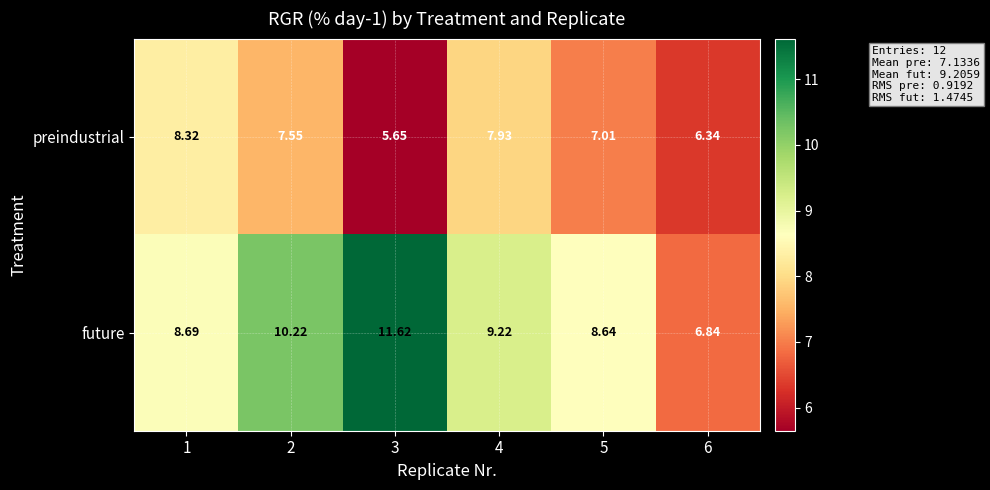

How many categories are shown in the chart?

6